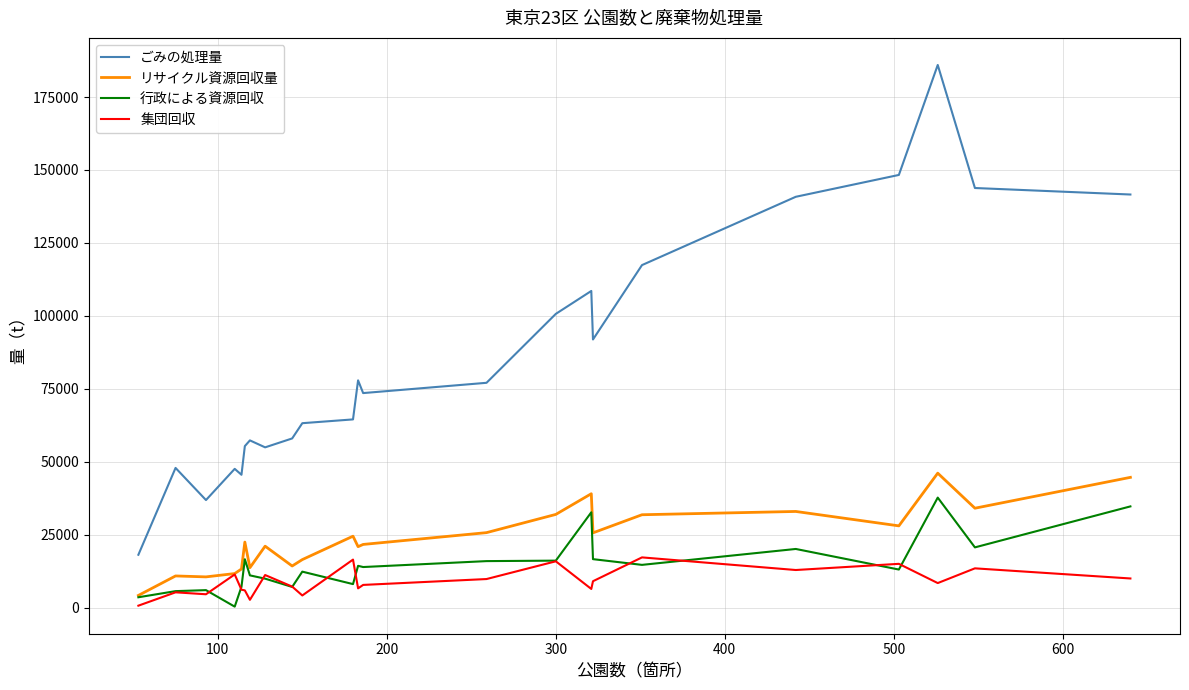

True or false: ごみの処理量 and リサイクル資源回収量 intersect in this chart.

False